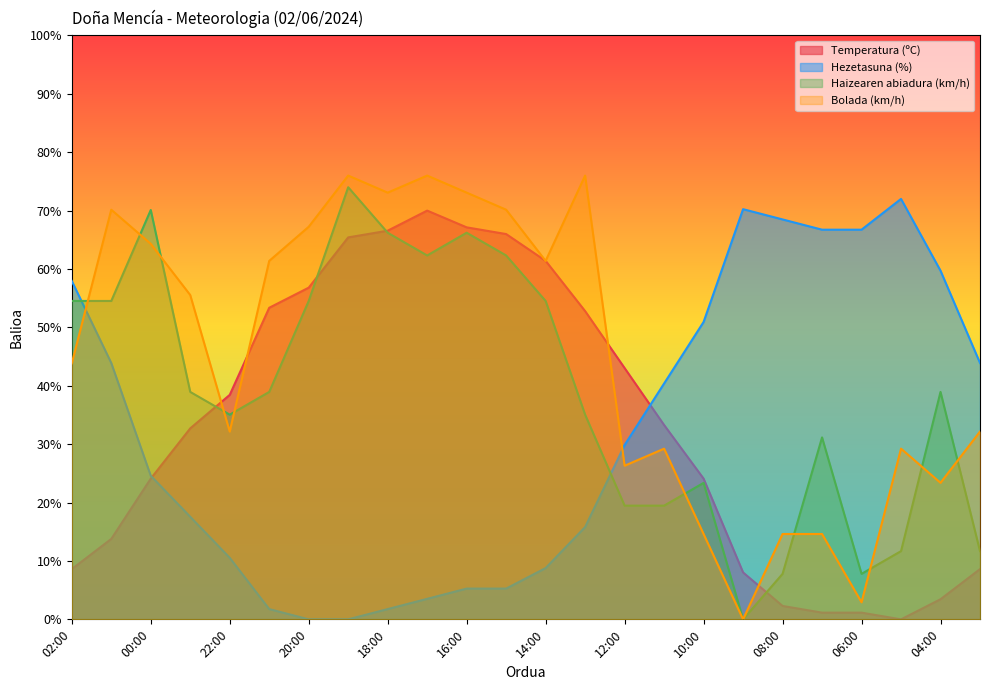

How many series are shown in this chart?

4